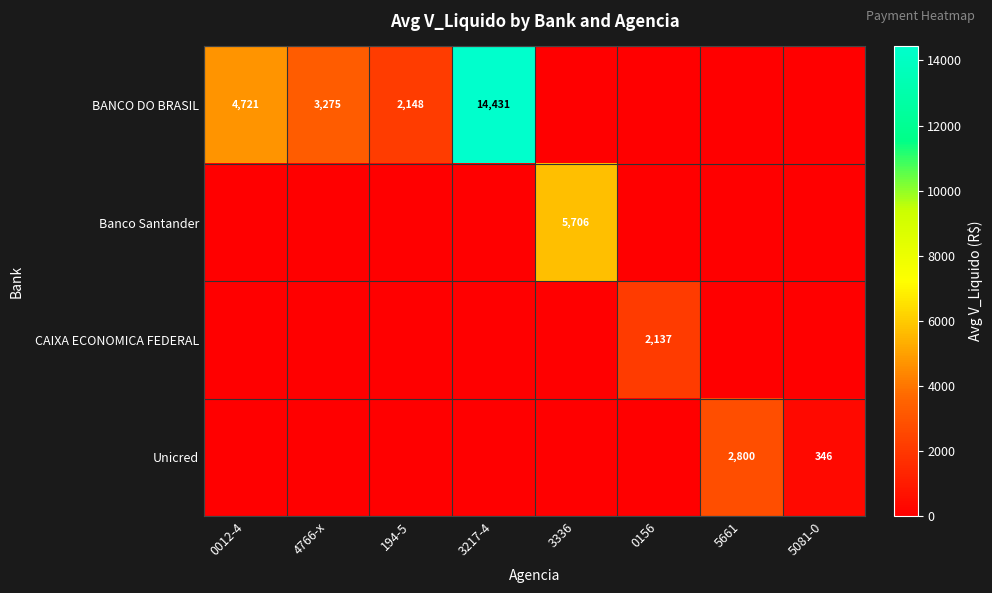

True or false: CAIXA ECONOMICA FEDERAL has a value of 2137 at 0156.

True